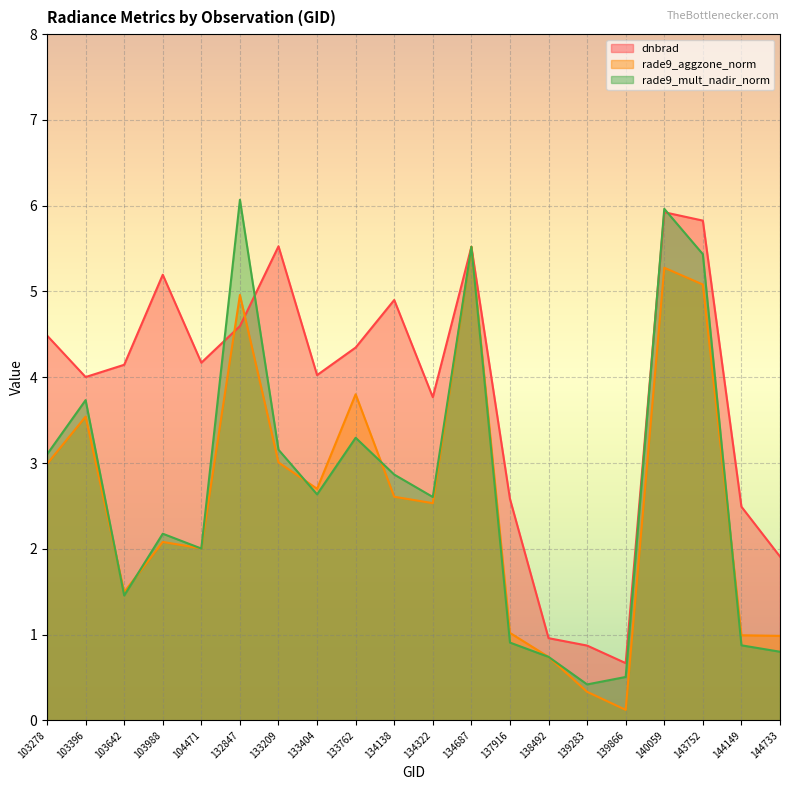

Reading right to left, list all the values displayed in this chart.

dnbrad: 1.9	2.5	5.8	5.9	0.7	0.9	1.0	2.6	5.5	3.8	4.9	4.3	4.0	5.5	4.6	4.2	5.2	4.1	4.0	4.5
rade9_aggzone_norm: 1.0	1.0	5.1	5.3	0.1	0.3	0.7	1.0	5.5	2.5	2.6	3.8	2.7	3.0	5.0	2.0	2.1	1.5	3.5	3.0
rade9_mult_nadir_norm: 0.8	0.9	5.4	6.0	0.5	0.4	0.7	0.9	5.5	2.6	2.9	3.3	2.6	3.2	6.1	2.0	2.2	1.5	3.7	3.1